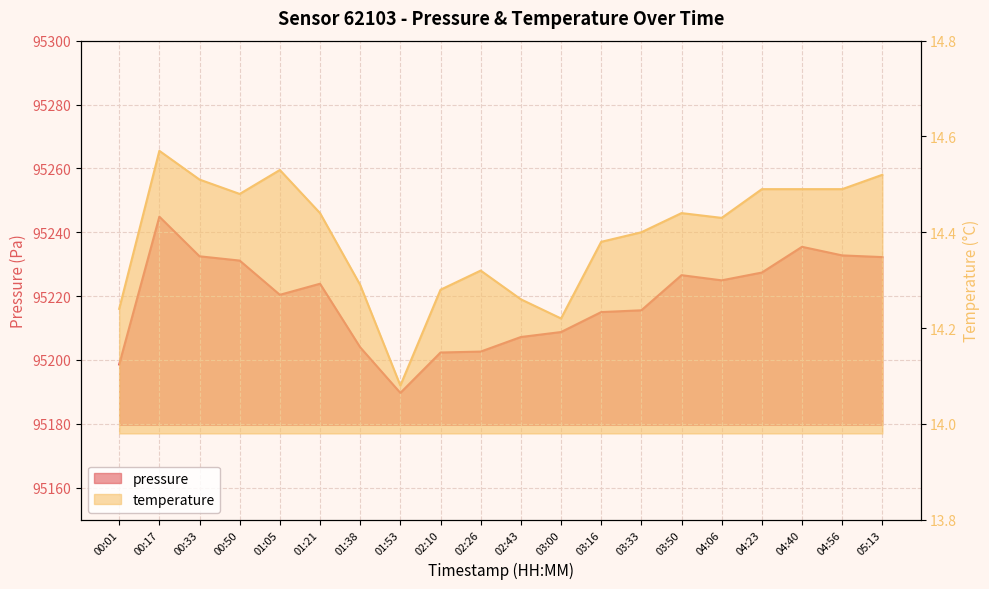

Which category has the highest value across all series?

00:17